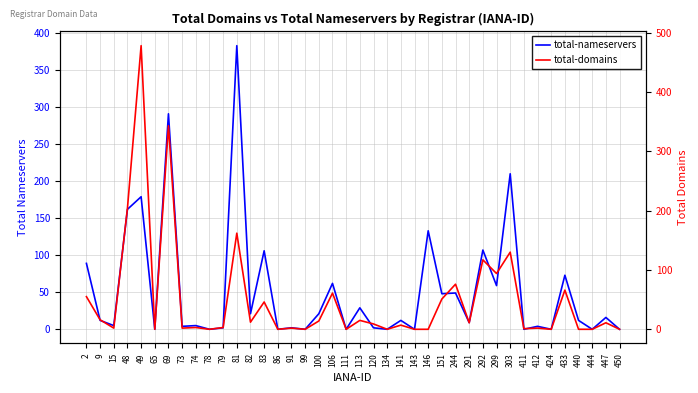

What is the average value of the total-nameservers series?

53